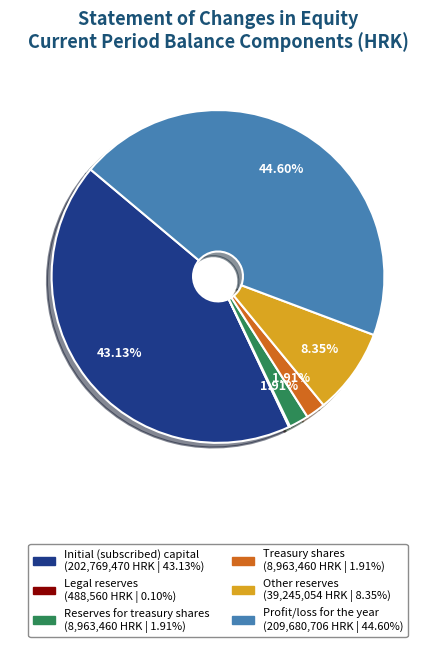

Is there any slice that represents more than half of the pie?

No